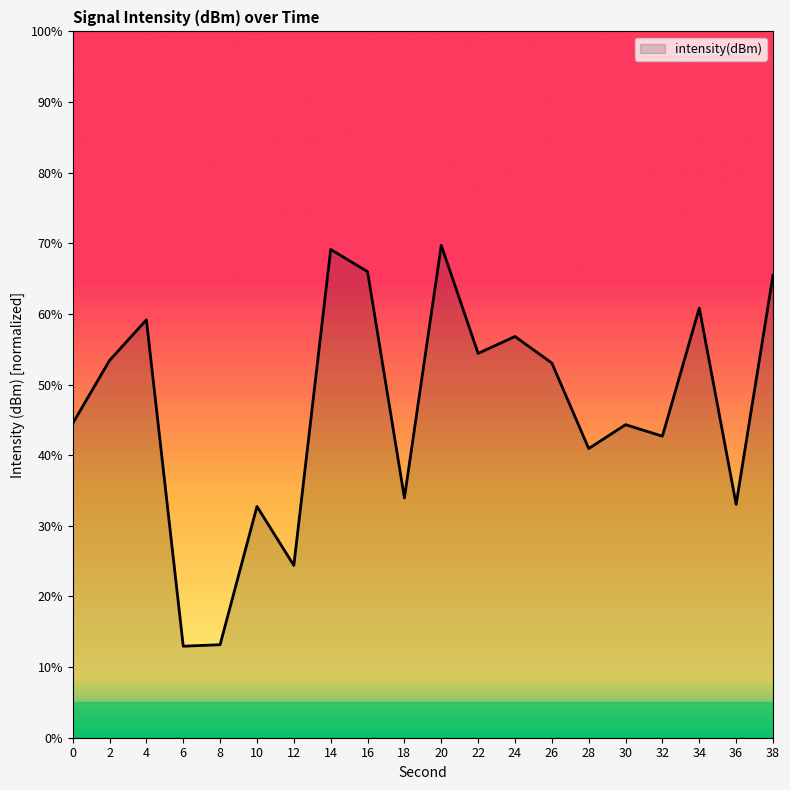

True or false: the data has more than 1 interior local peaks.

True